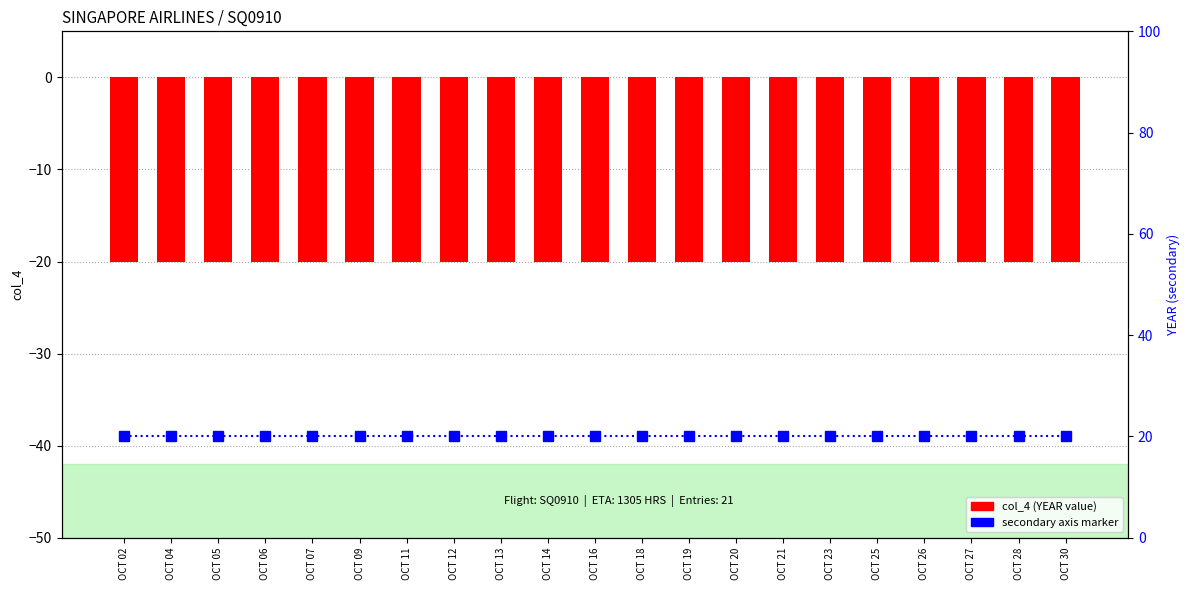

Rank the categories by col_4 value from lowest to highest.

OCT 02, OCT 04, OCT 05, OCT 06, OCT 07, OCT 09, OCT 11, OCT 12, OCT 13, OCT 14, OCT 16, OCT 18, OCT 19, OCT 20, OCT 21, OCT 23, OCT 25, OCT 26, OCT 27, OCT 28, OCT 30